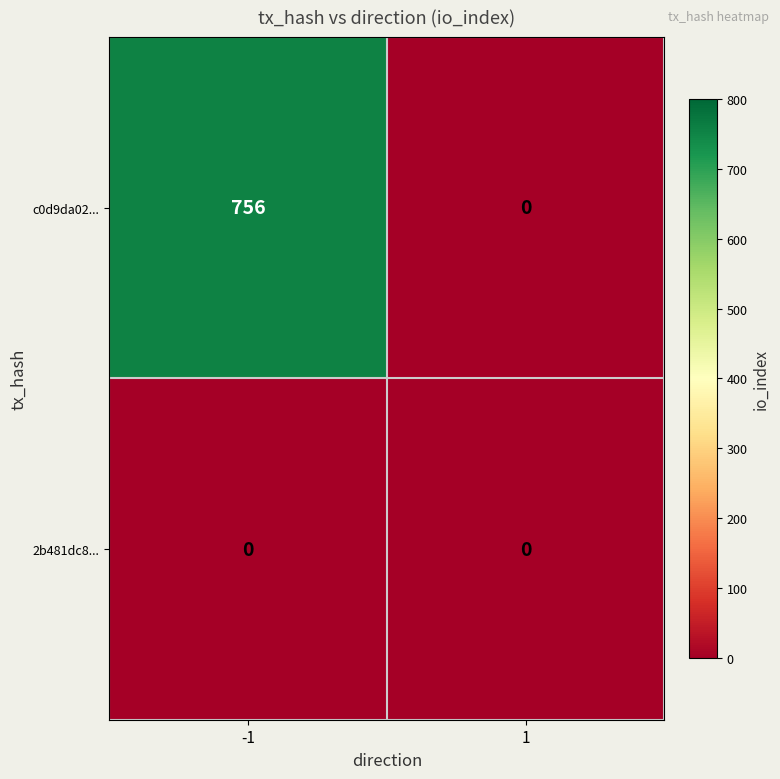

List the series in order of their peak value, highest first.

c0d9da02..., 2b481dc8...